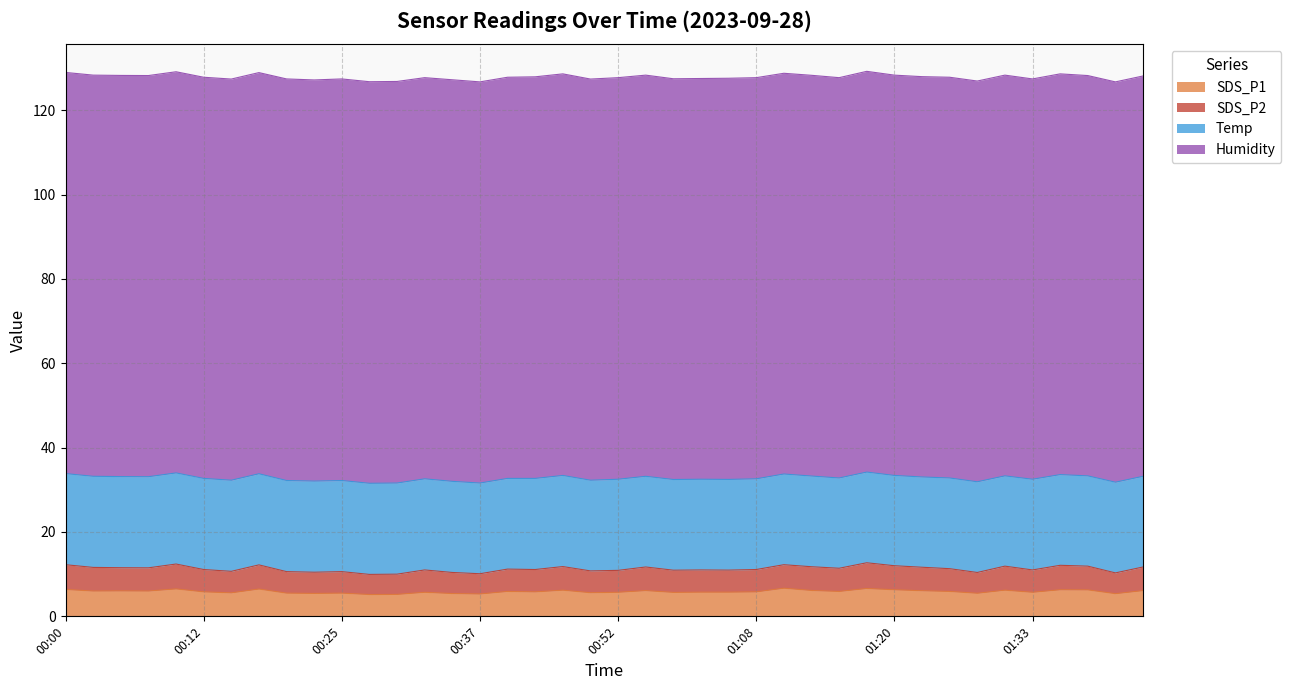

What is the total value across all series at 01:08?

127.7